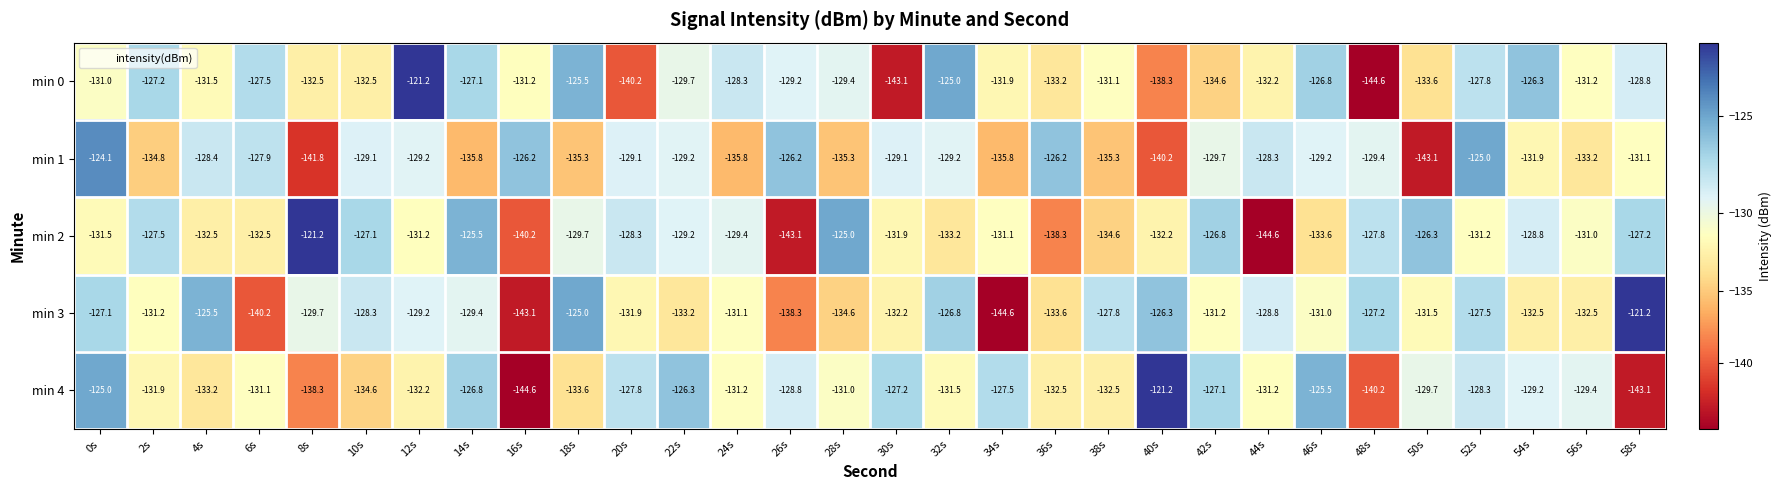

At 10s, list the series in order from largest to smallest.

min 2, min 3, min 1, min 0, min 4